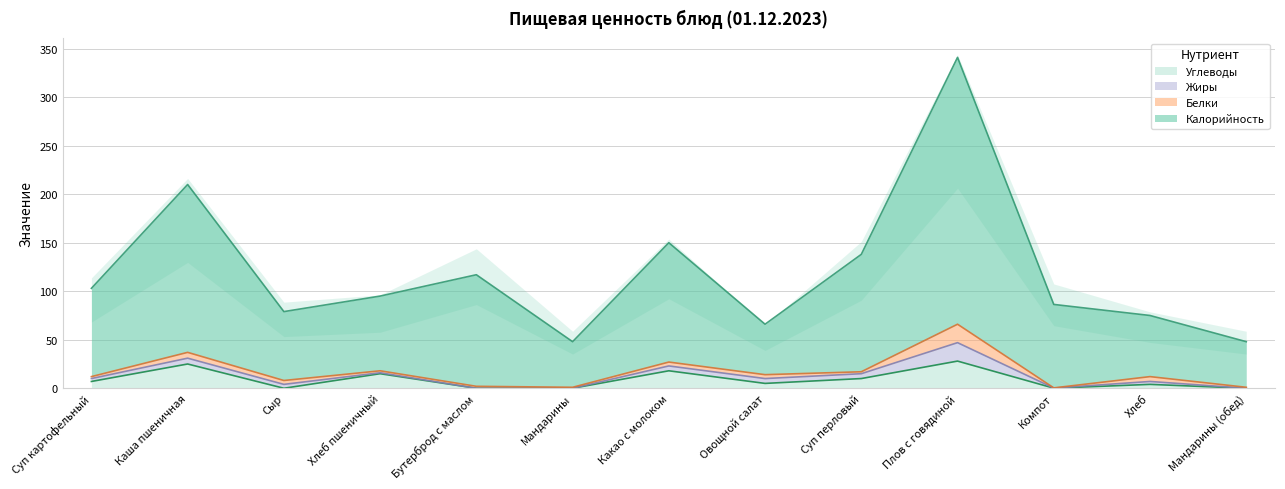

What is the average value of the Калорийность series?

119.7